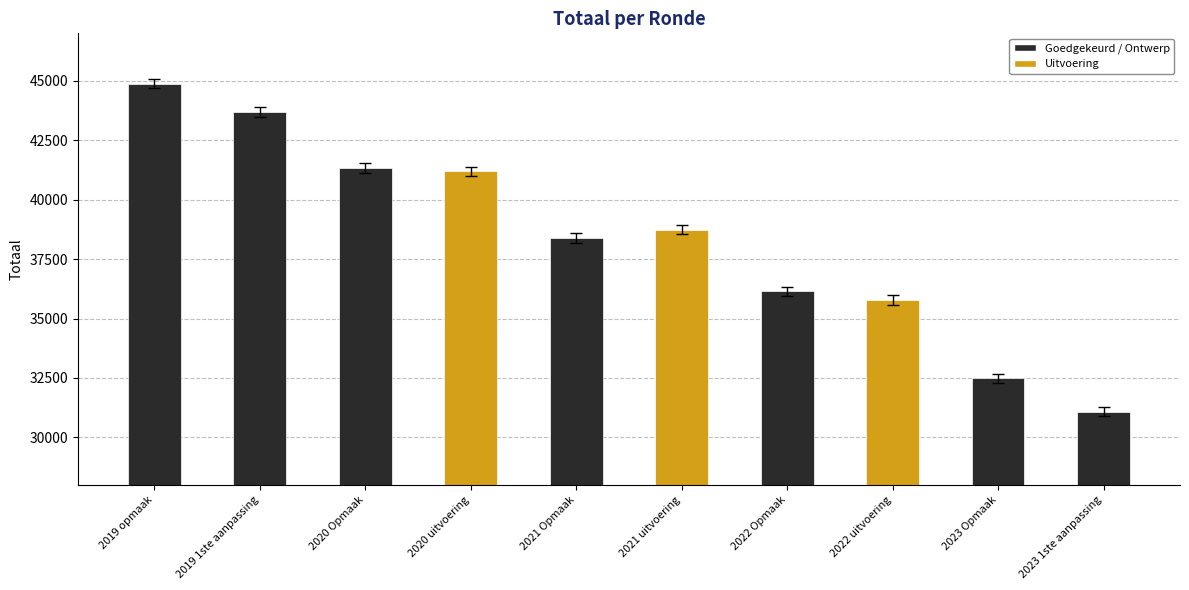

Which label corresponds to the largest value in the chart?

2019 opmaak